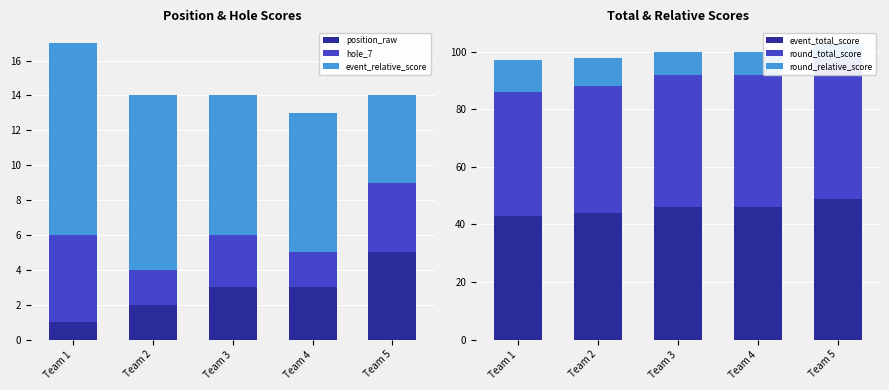

Is it true that round_relative_score equals 4 at Team 2?

False